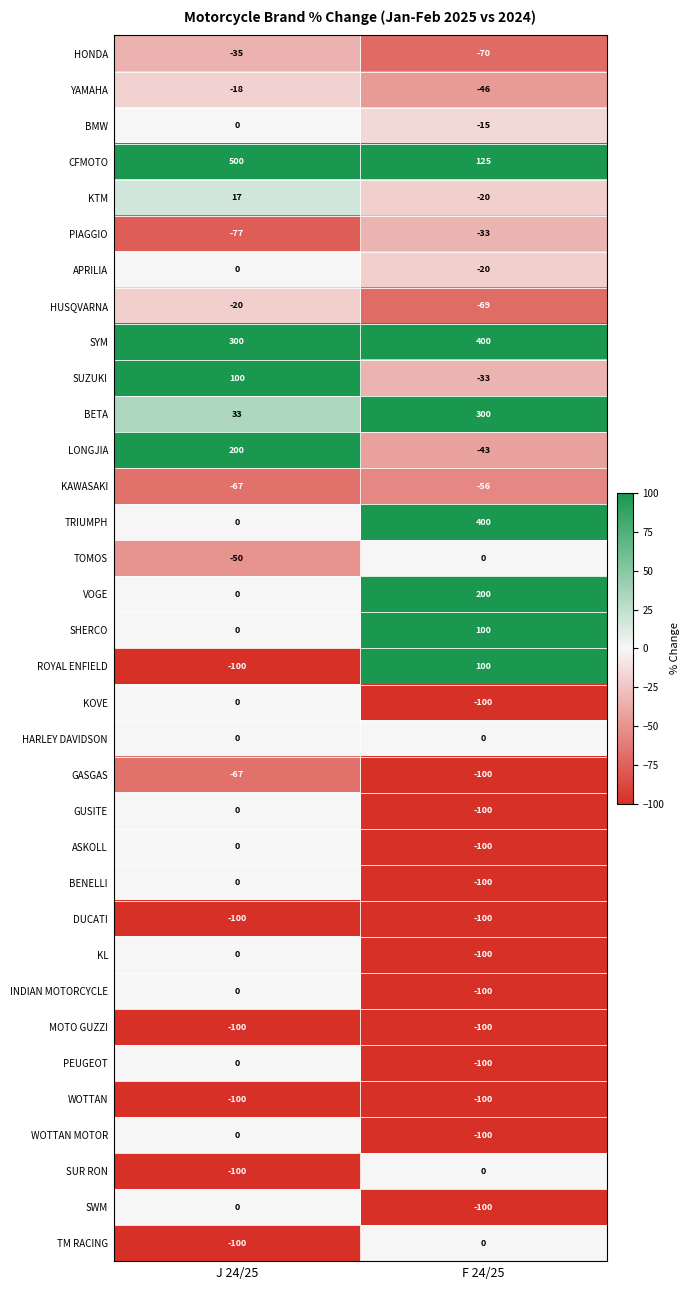

What is the maximum value shown in the chart?

500